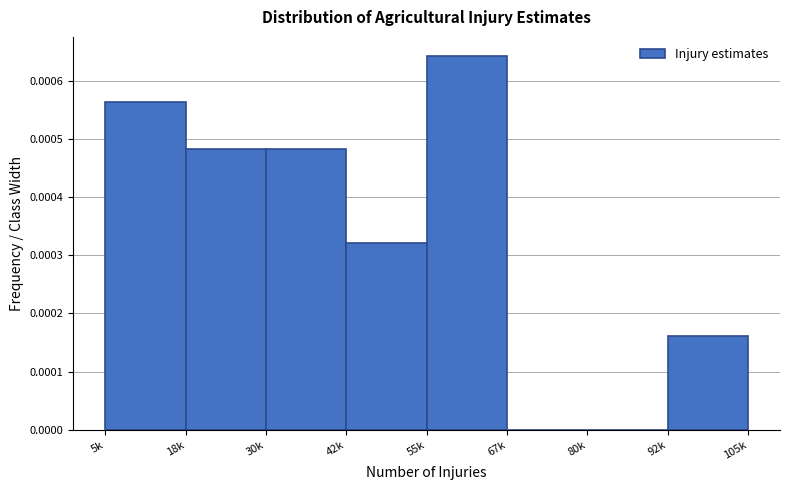

The value at 5k is 0.0. True or false?

True